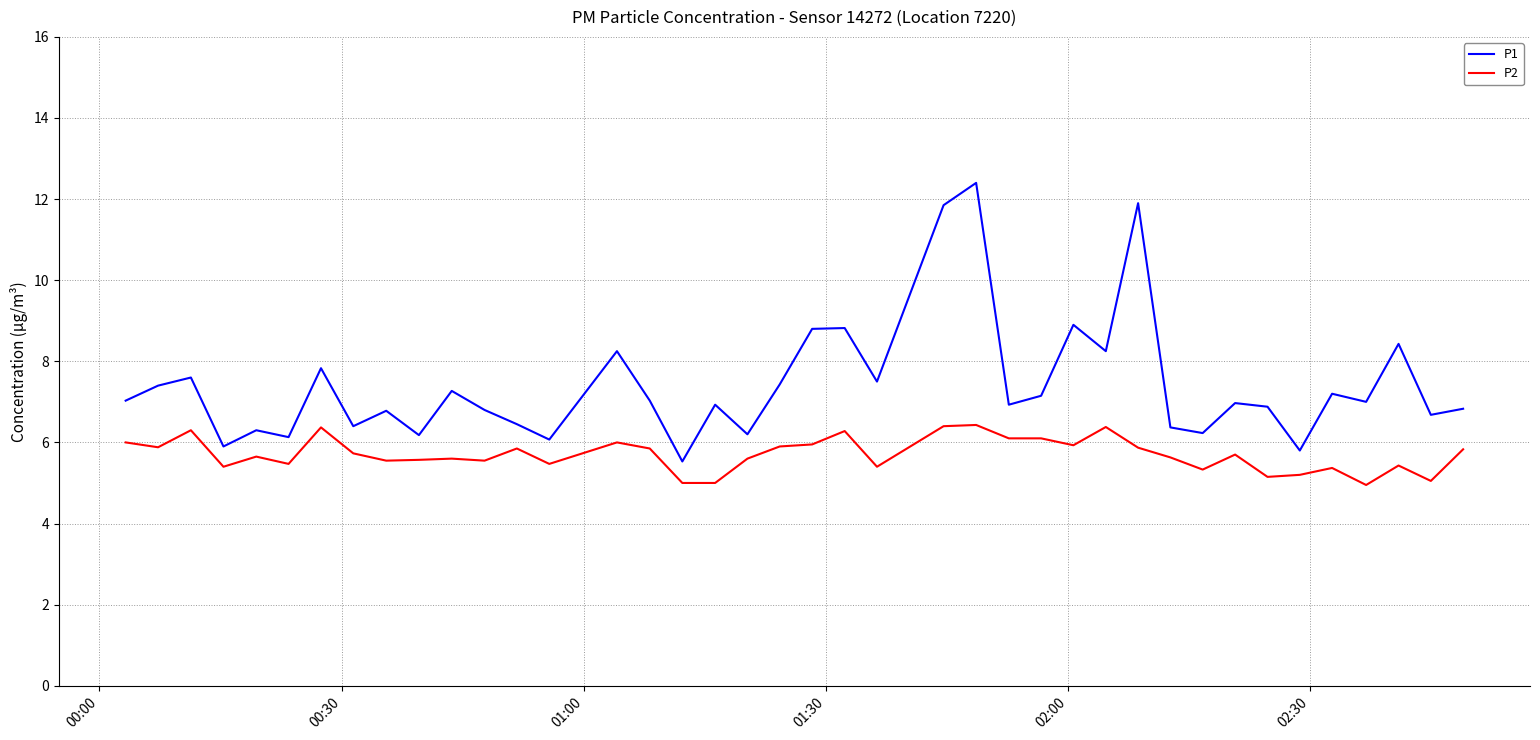

Which series has the largest total across all categories?

P1